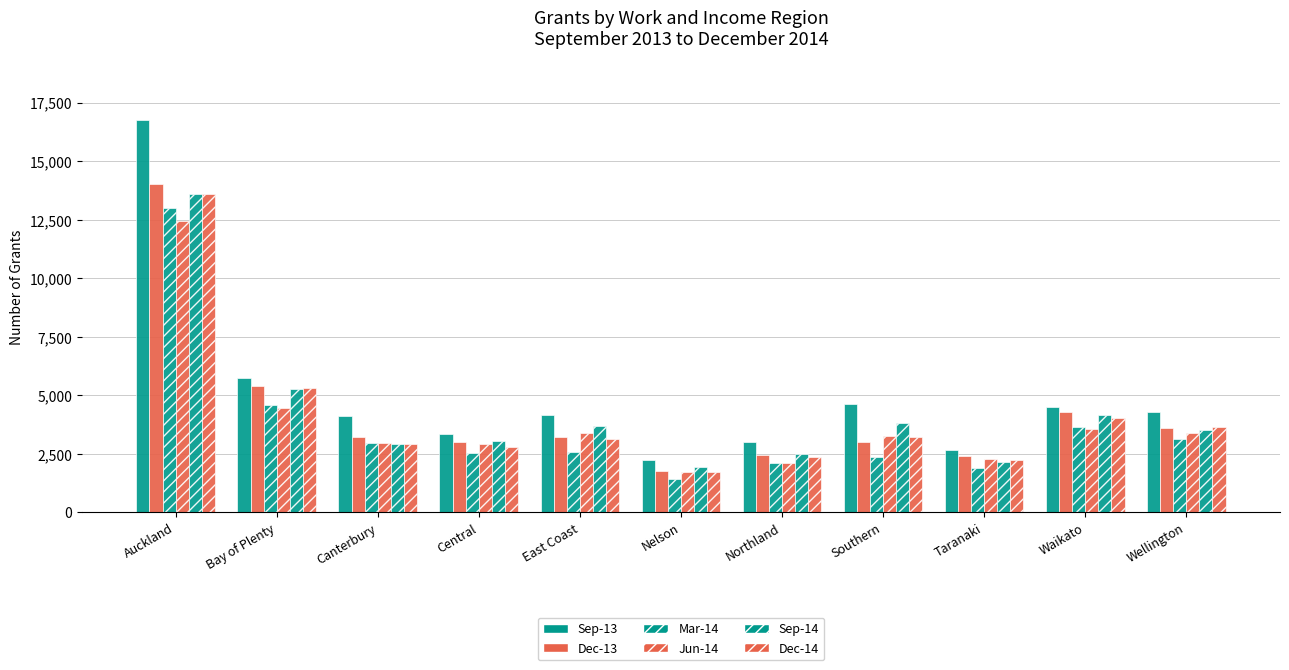

Where does the Mar-14 series first go above 2585?

Auckland